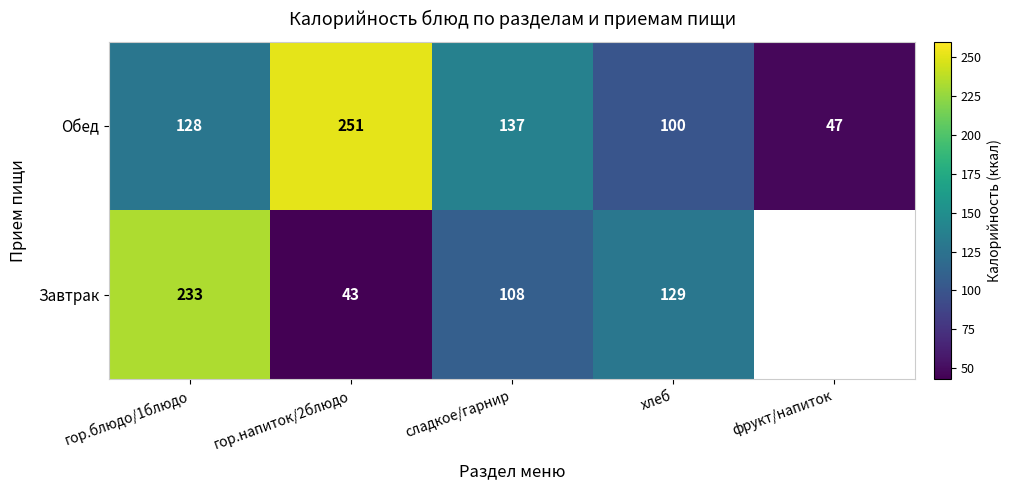

The Обед series shows 215.2 at гор.блюдо/1блюдо. True or false?

False